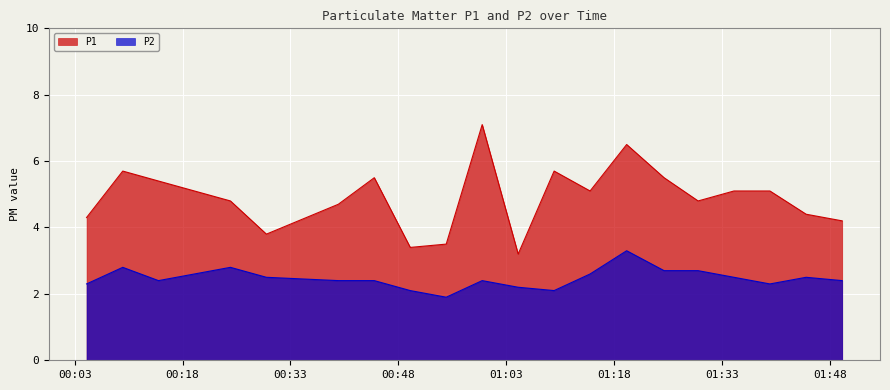

What is the minimum value shown in the chart?

1.9